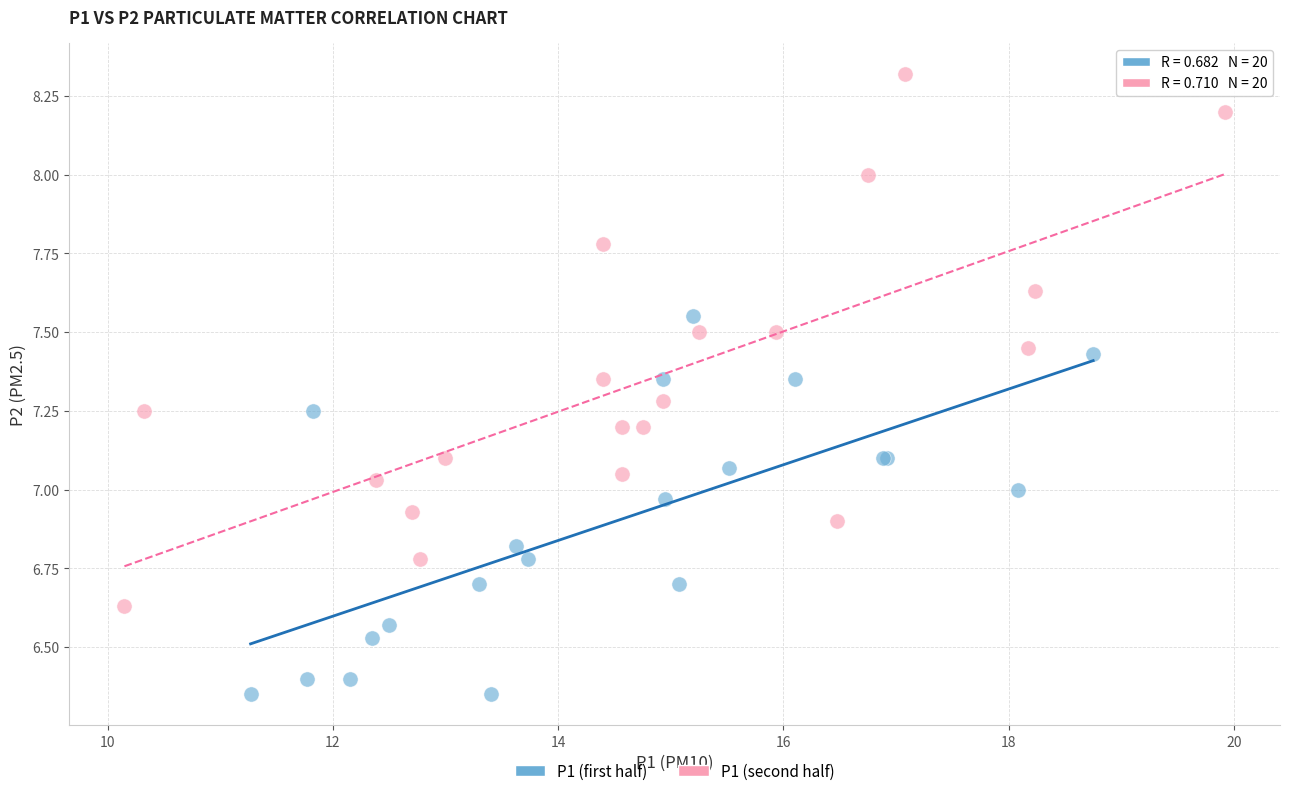

Which series contains the lowest Y value?

P1 (first half)